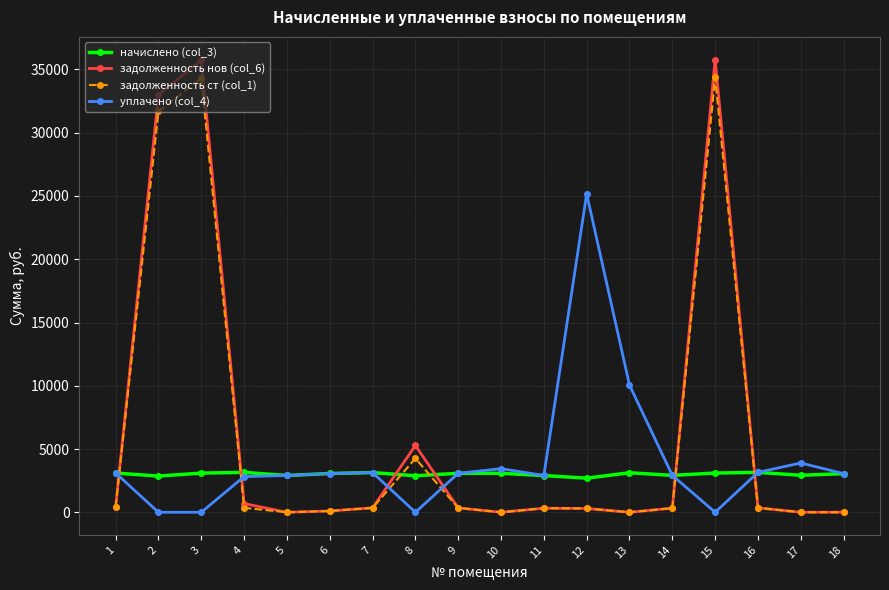

How many data points in начислено (col_3) are less than 3080?

9